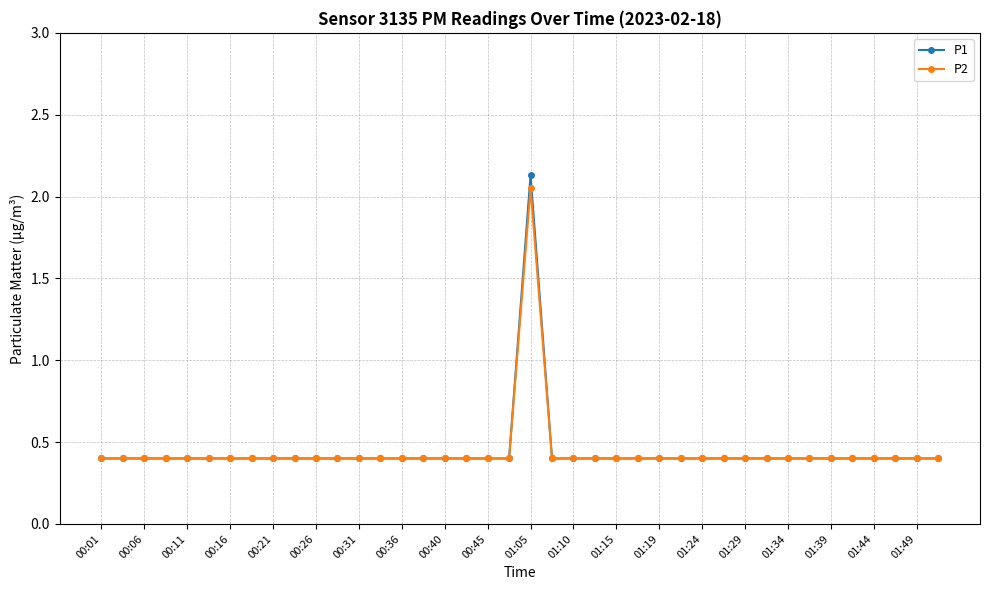

Count the P2 values in the range 0 to 1.

39